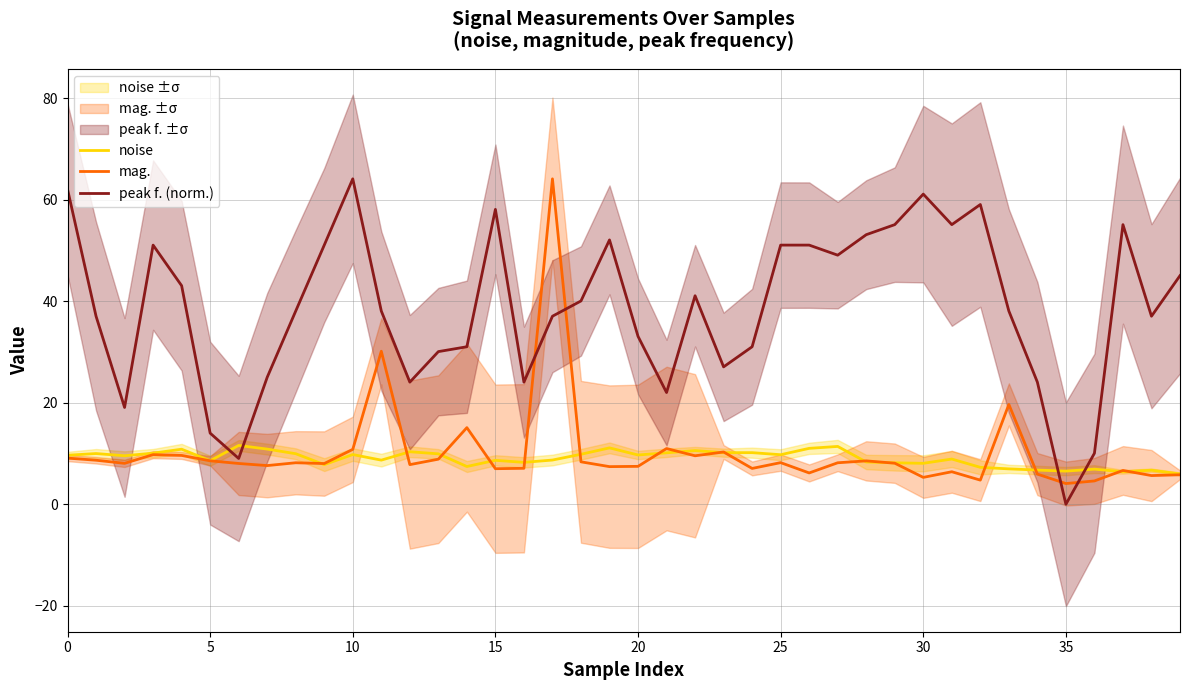

Rank the series at 32 from highest to lowest value.

peak f. (norm.), noise, mag.